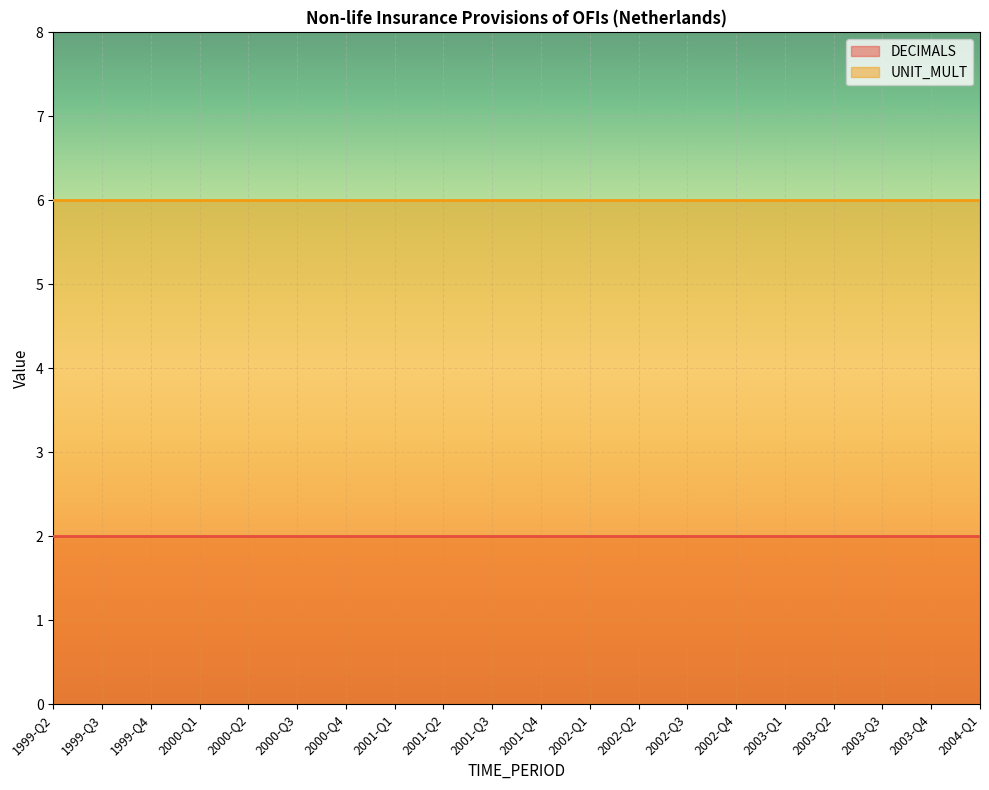

Which category has the highest value in the UNIT_MULT series?

1999-Q2